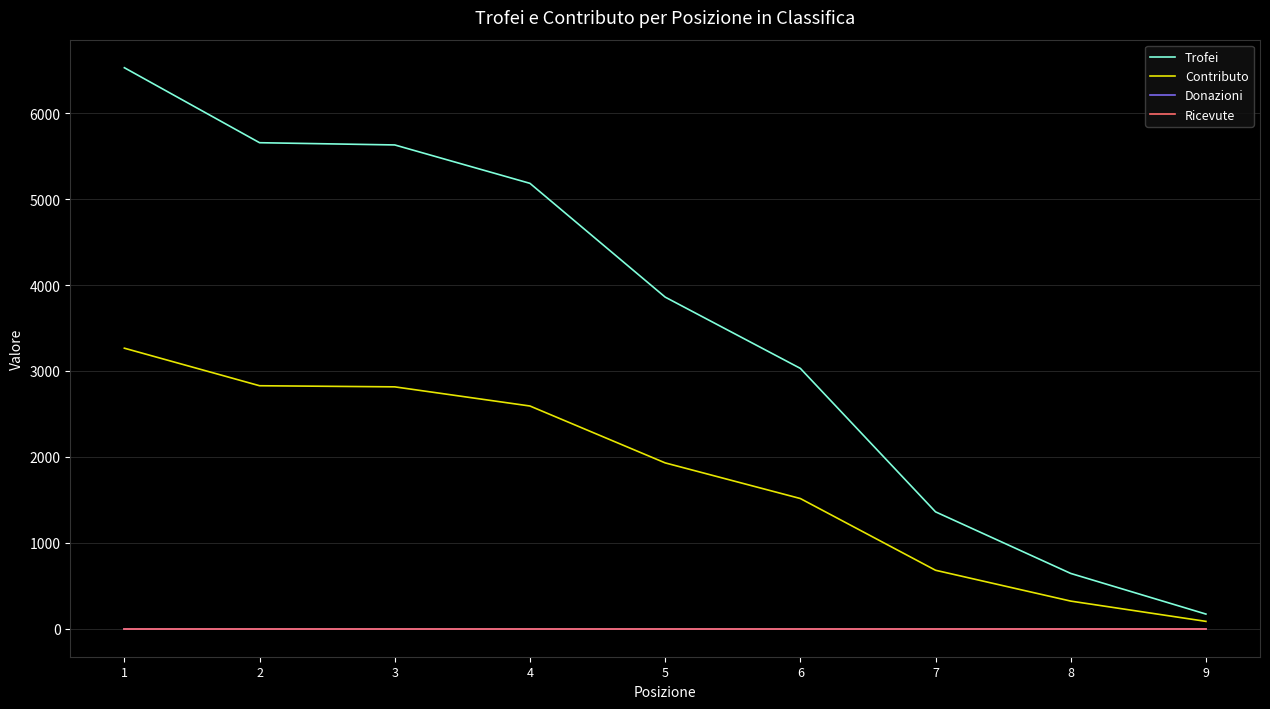

Is it true that Trofei equals 6530 at 1?

True